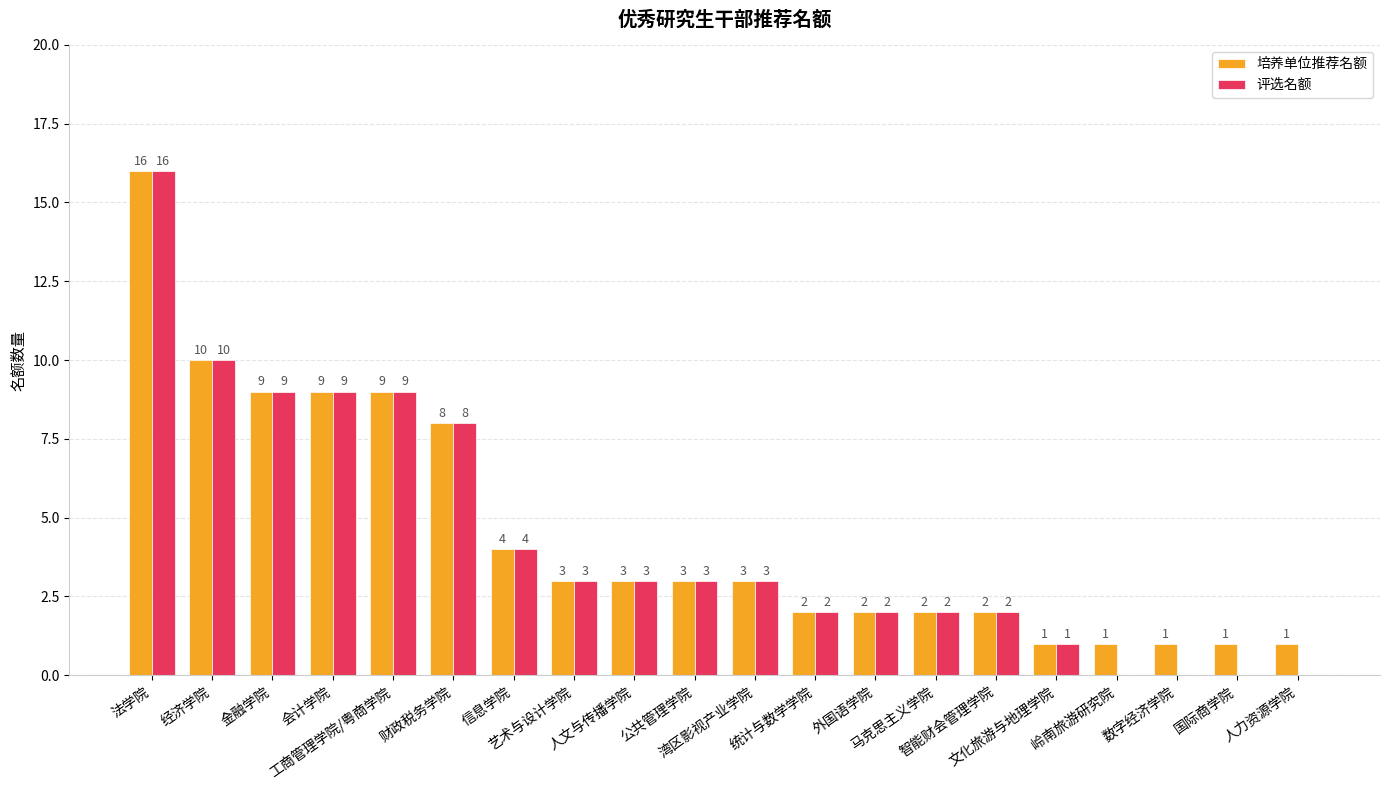

The value of 培养单位推荐名额 at 人文与传播学院 is 3. True or false?

True